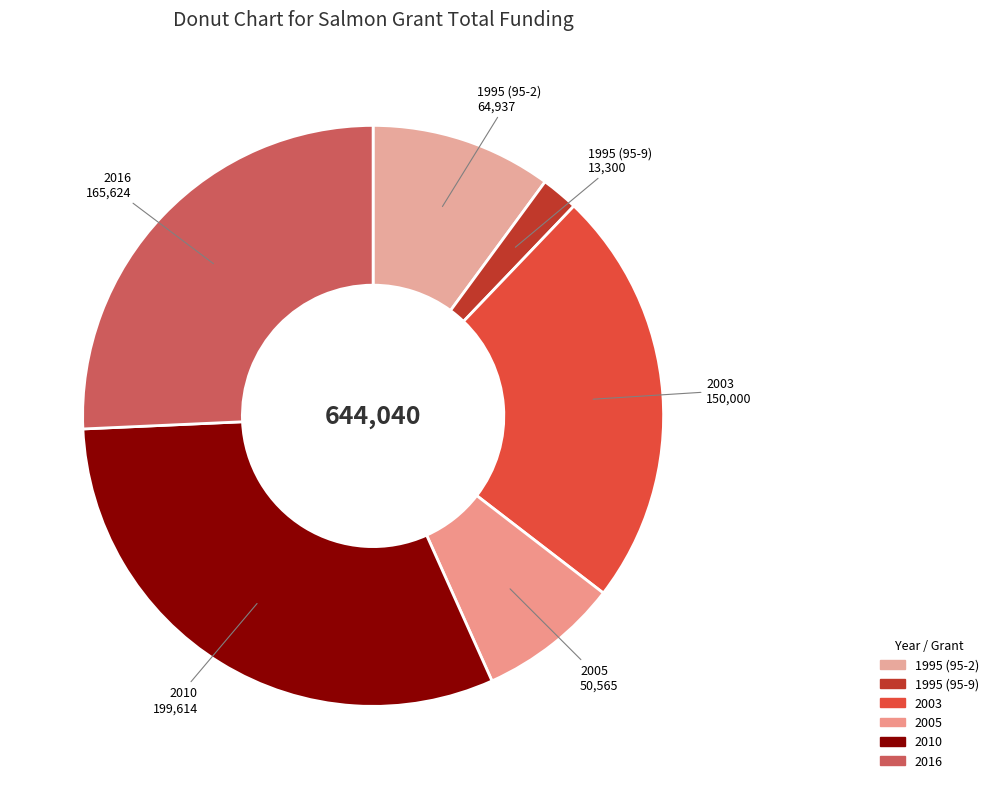

Is there a majority slice in this chart?

No